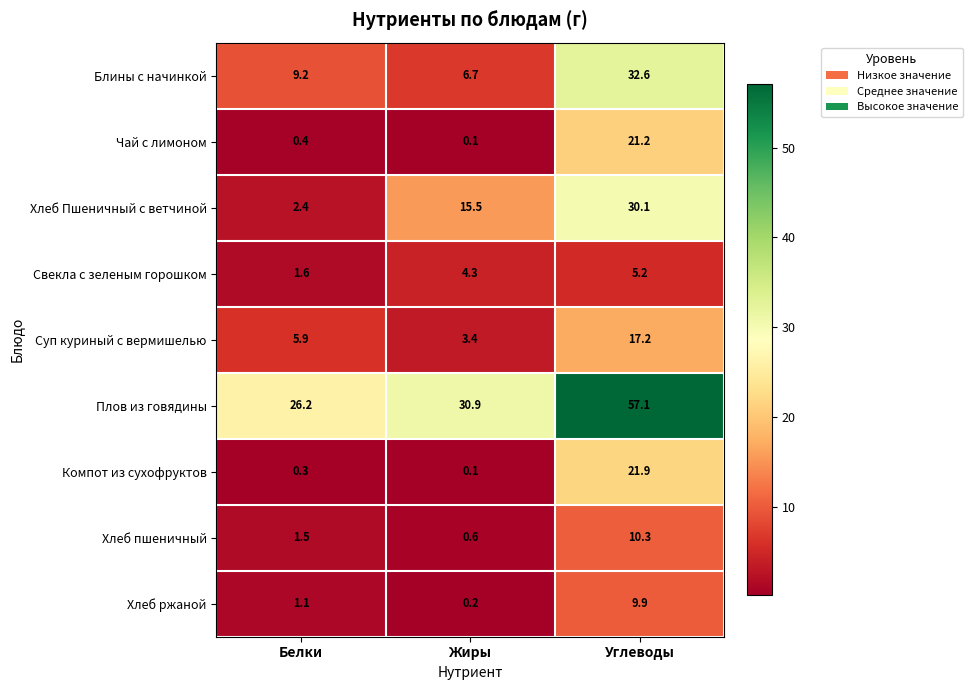

At how many categories does at least one series exceed 23?

3